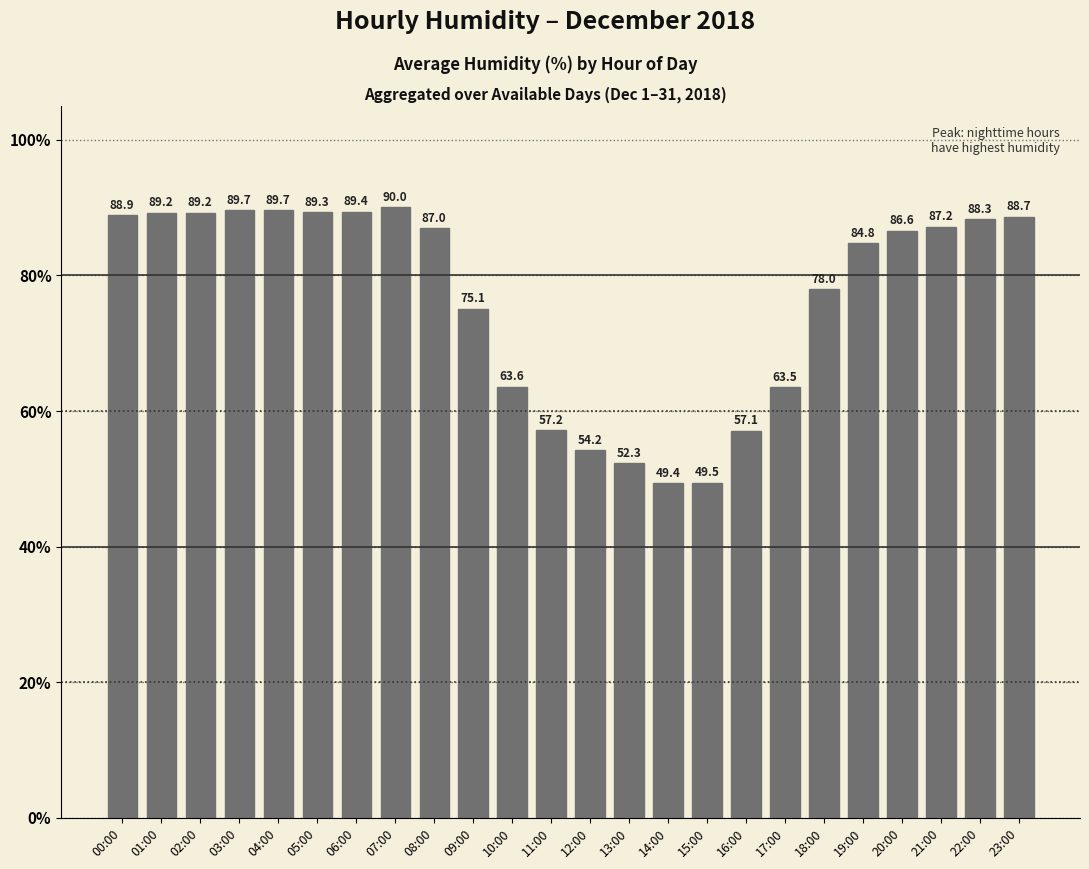

Read the value at 13:00.

52.3